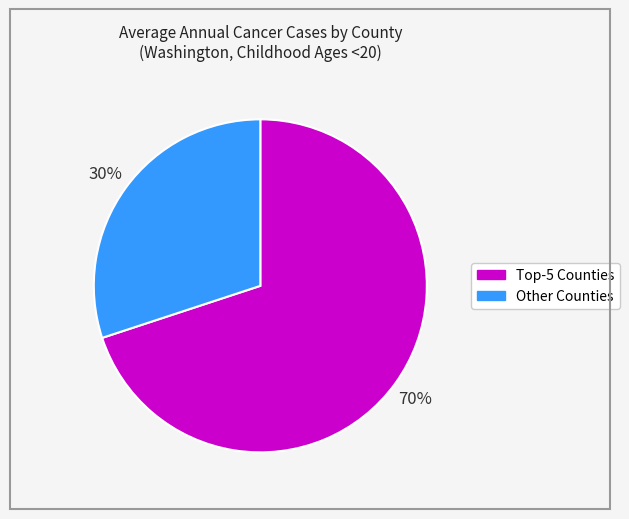

To the nearest percent, what is the difference between the largest and smallest slice percentages?

40%